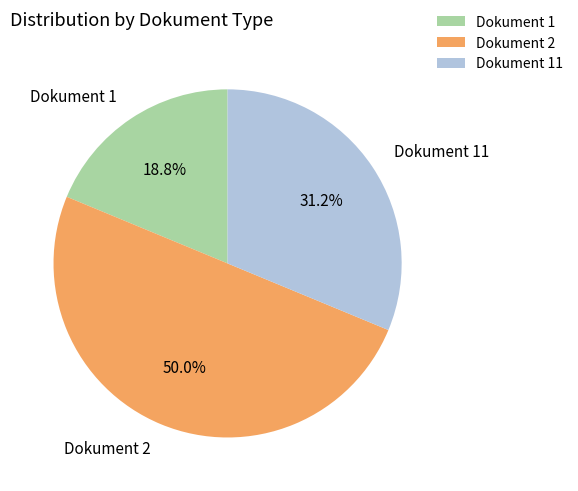

What is the largest slice in the pie chart?

Dokument 2